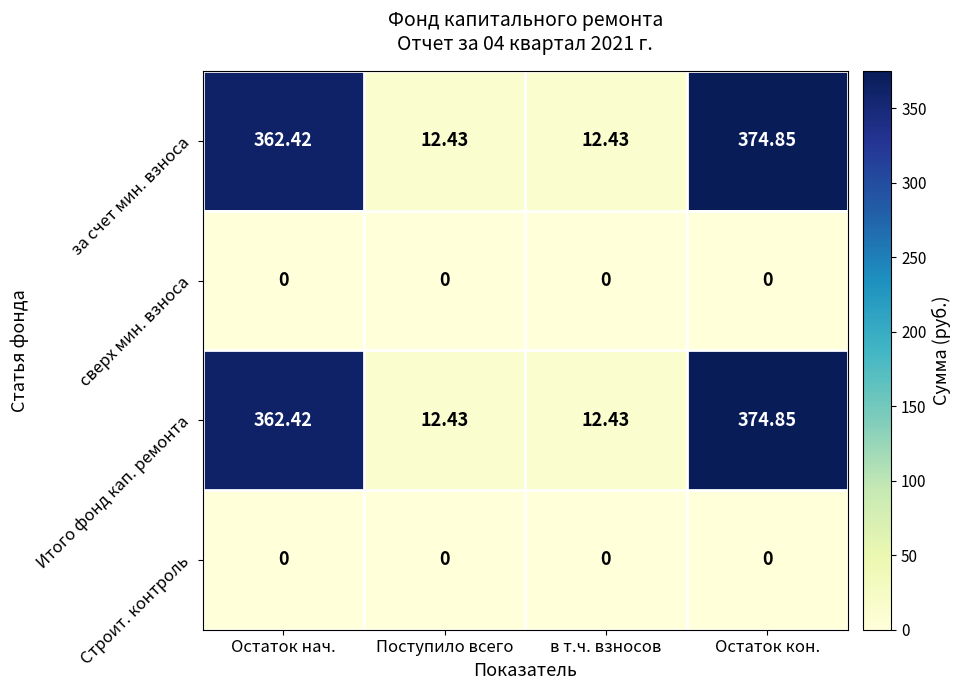

At how many categories does at least one series exceed 73?

2